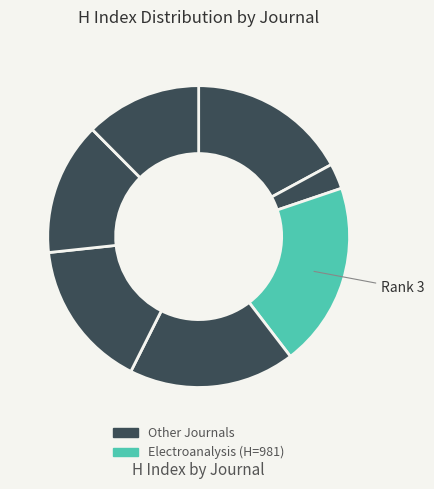

Is there any slice that represents more than half of the pie?

No